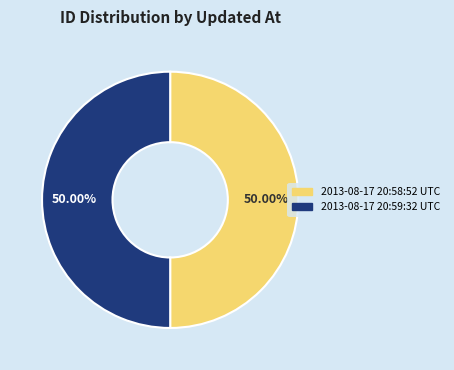

True or false: 2013-08-17 20:58:52 UTC accounts for 50% of the total.

True